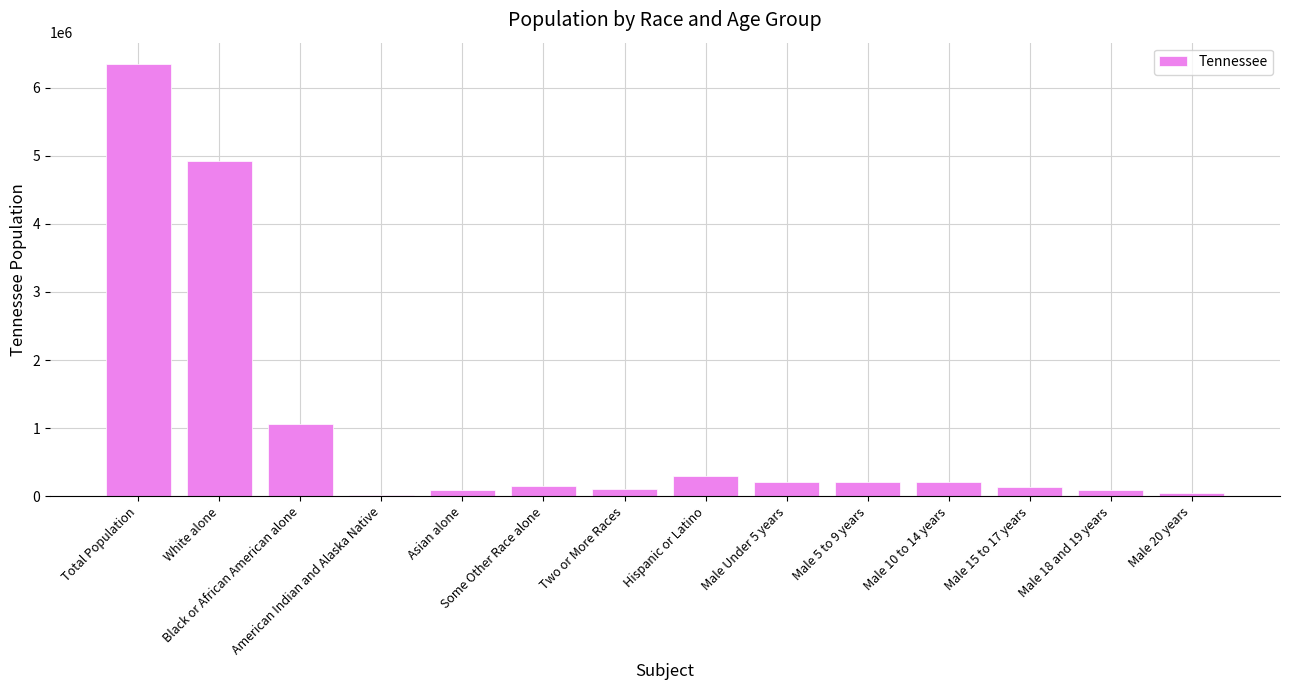

Which has a higher value, Male Under 5 years or Male 15 to 17 years?

Male Under 5 years